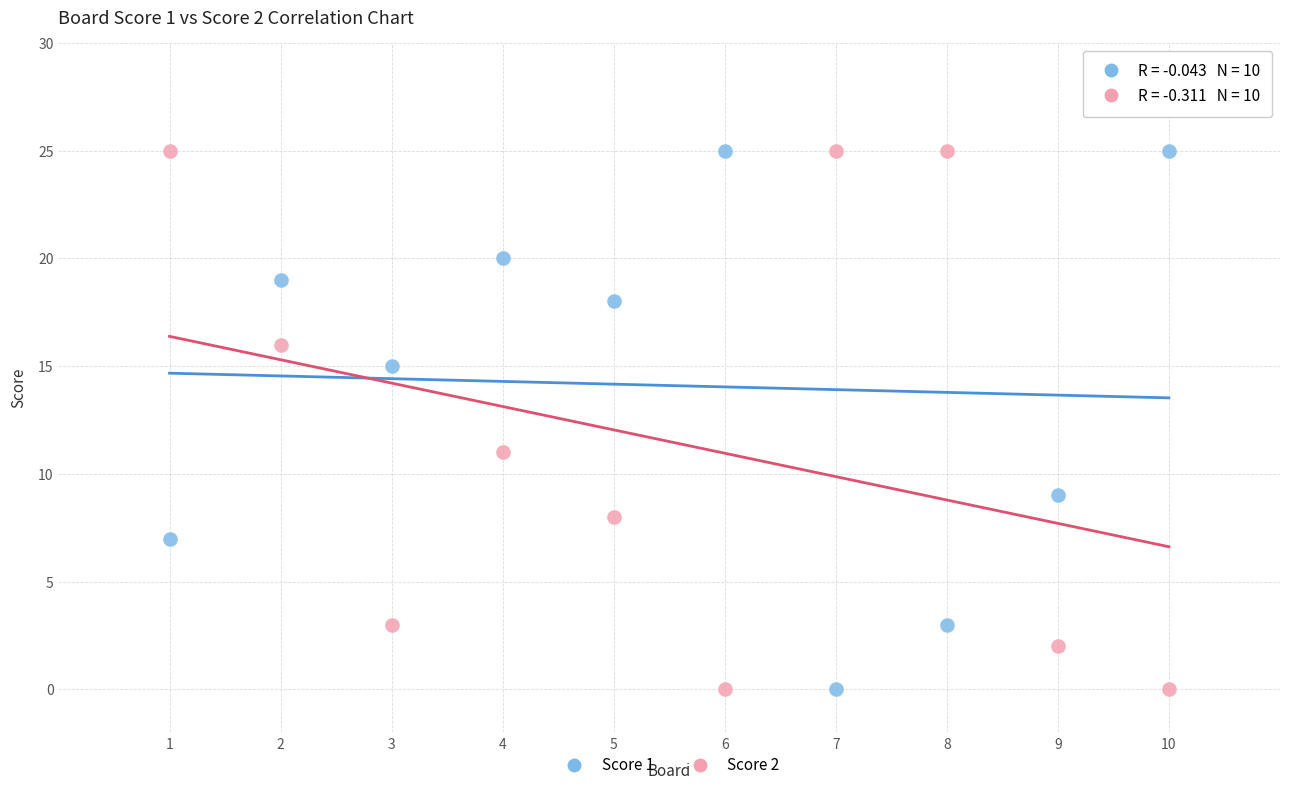

Across all series, what Y value is closest to 12?

11